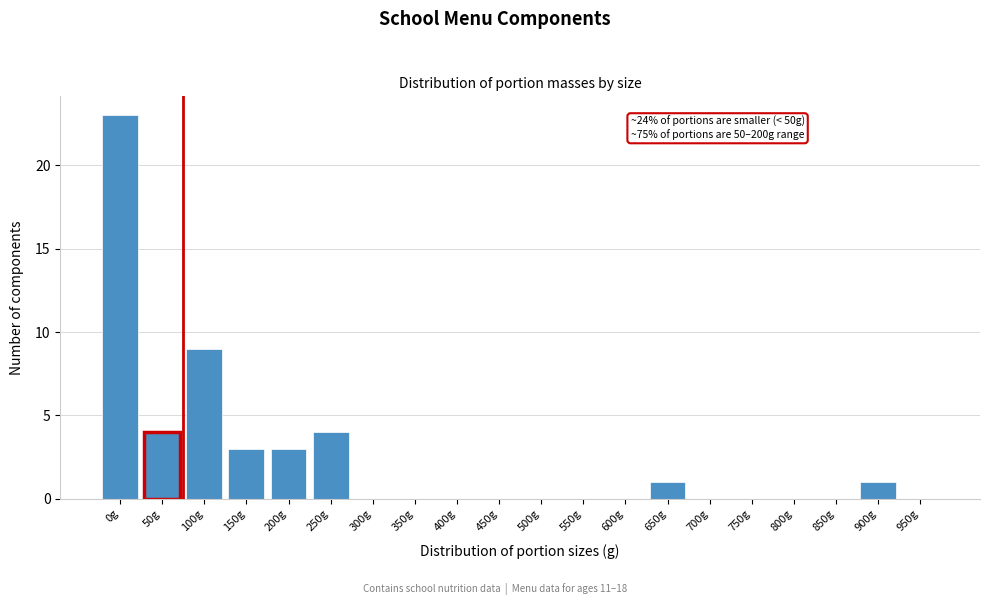

Reading right to left, list all the values displayed in this chart.

950g=0	900g=1	850g=0	800g=0	750g=0	700g=0	650g=1	600g=0	550g=0	500g=0	450g=0	400g=0	350g=0	300g=0	250g=4	200g=3	150g=3	100g=9	50g=4	0g=23